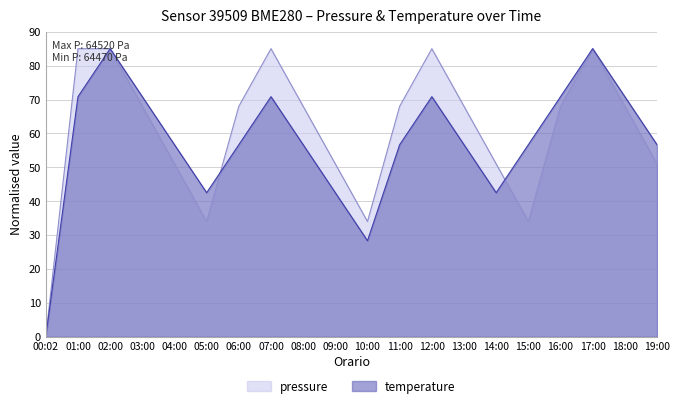

How many lines are shown in the chart?

2